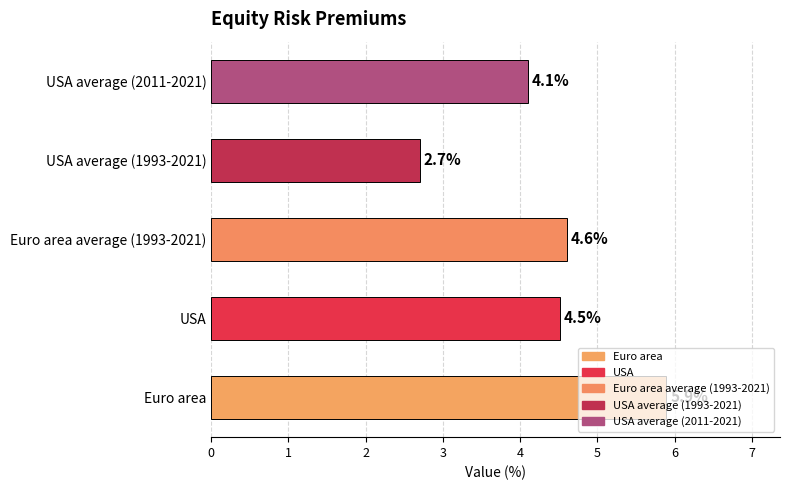

The value at USA is 7.0. True or false?

False